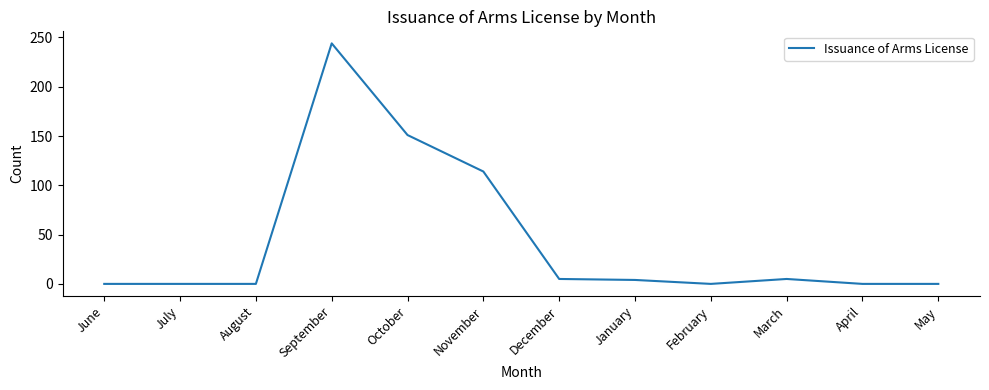

Is this an area chart (filled region under the line)?

No